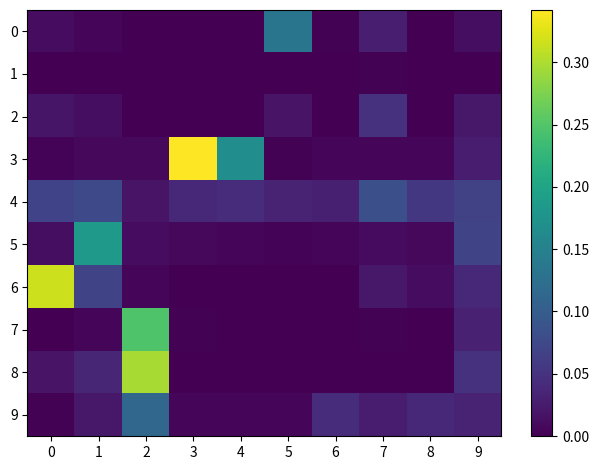

Rank the series at 1 from highest to lowest value.

5, 4, 6, 8, 9, 2, 3, 0, 7, 1